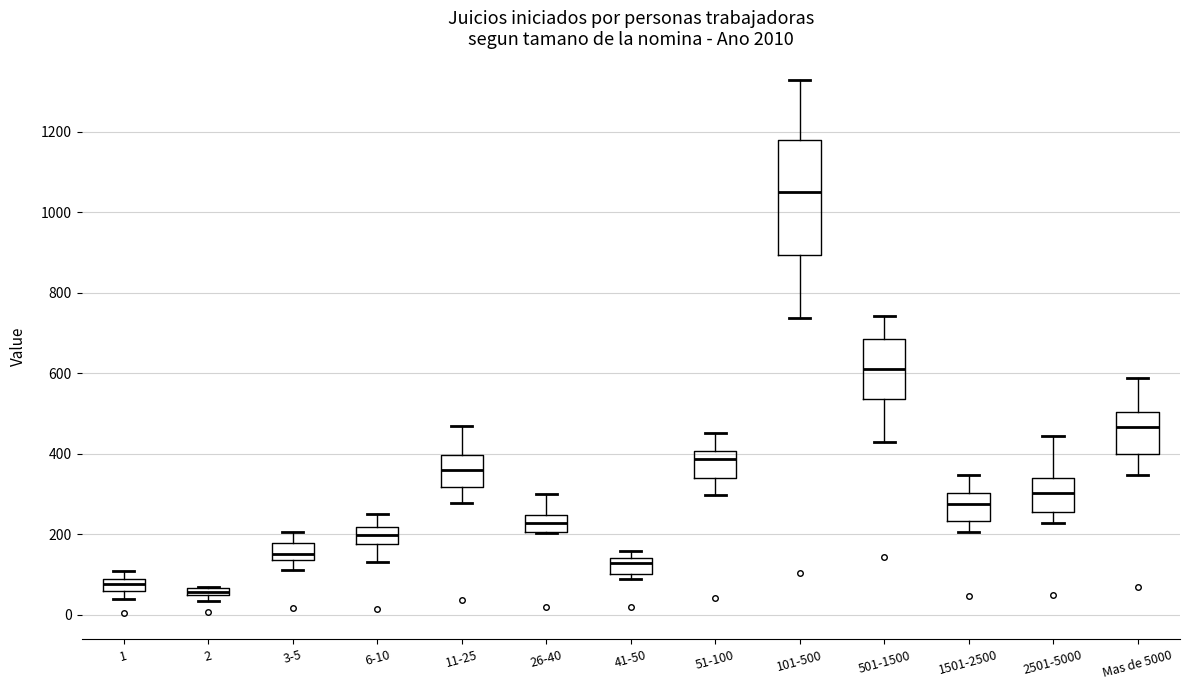

Where is the lower edge of the box for 51-100 on the y-axis? The values are not printed on the chart, so give them approximately, as read against the axis.

340